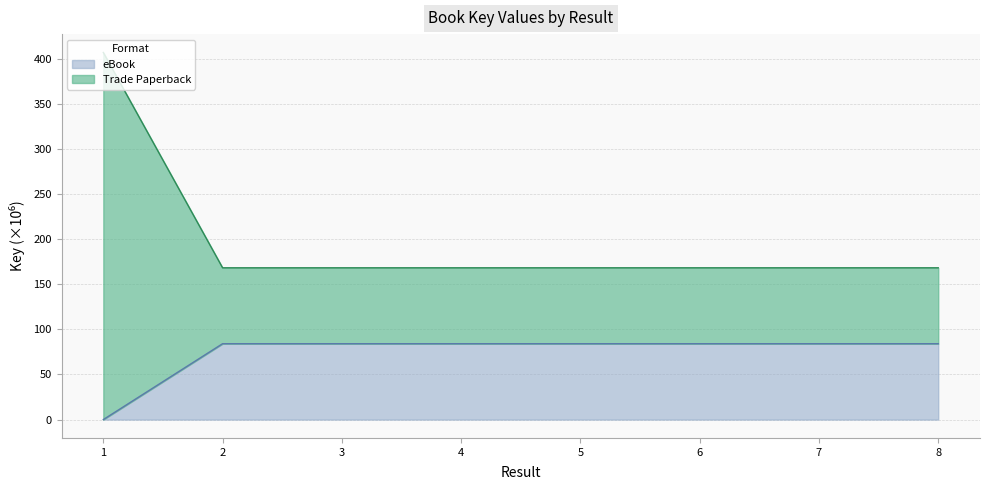

In Trade Paperback, how many points are lower than both neighbors (excluding endpoints)?

2